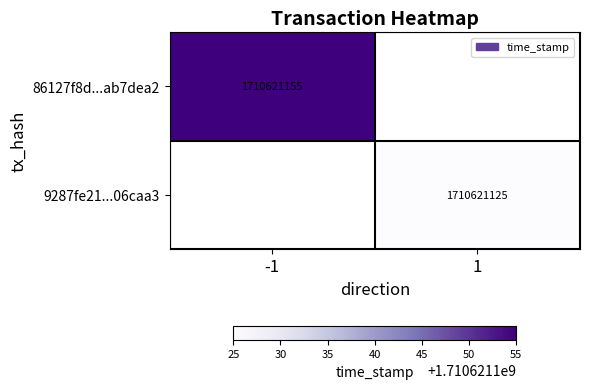

What is the difference between the 86127f8d852570f033853445007051d5ab7dea2 values at direction and time_stamp?

1710621156